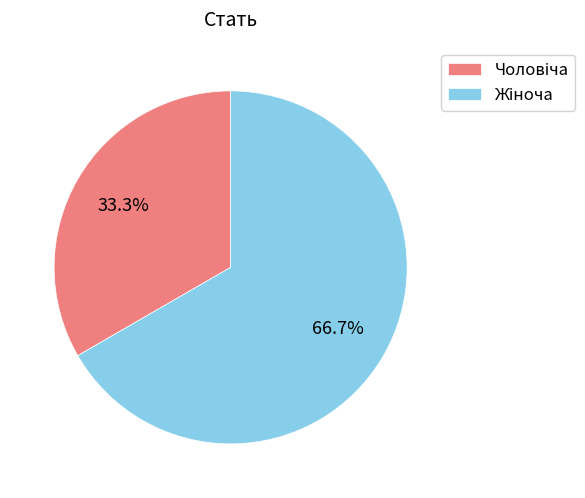

Is there a majority slice in this chart?

Yes